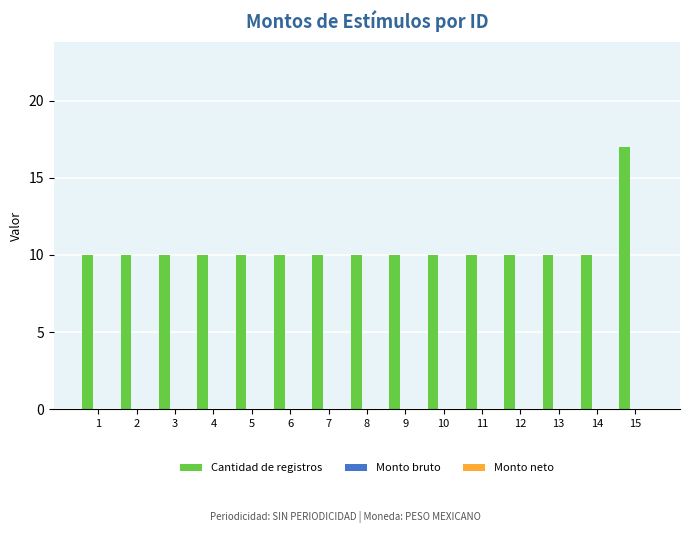

Reading right to left, list all the values displayed in this chart.

17	10	10	10	10	10	10	10	10	10	10	10	10	10	10